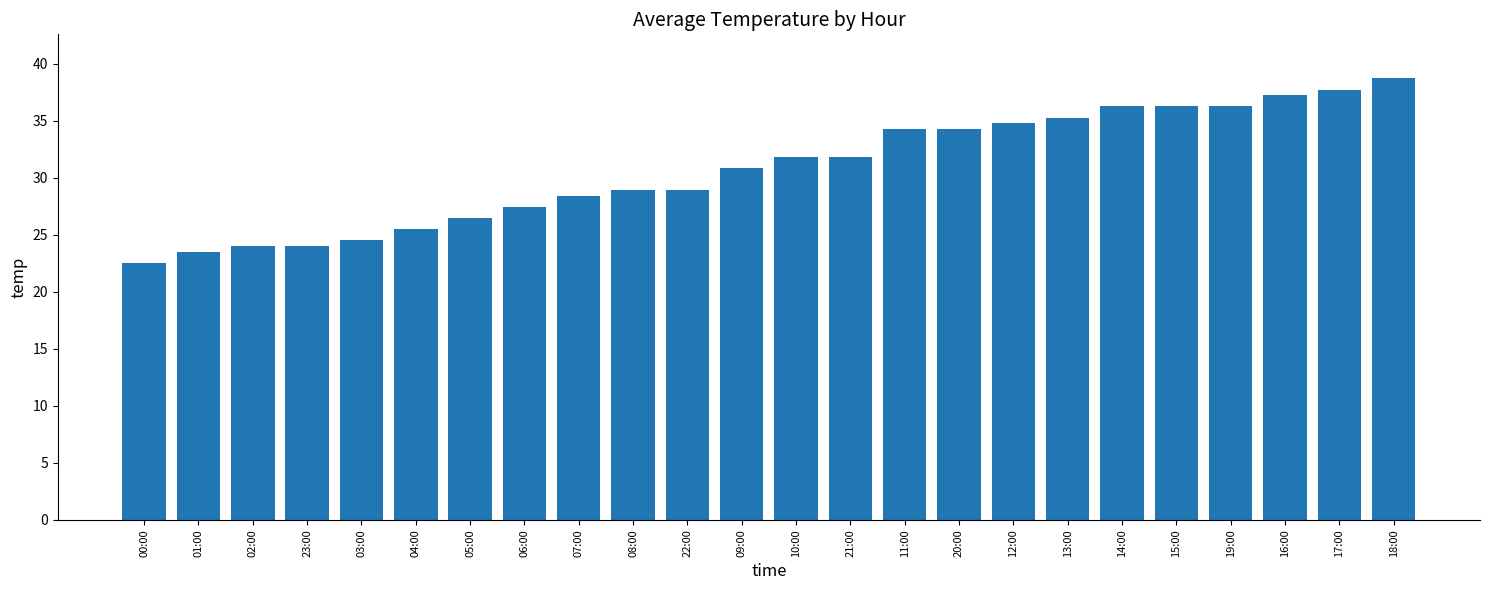

What is the sum of all values?

739.9